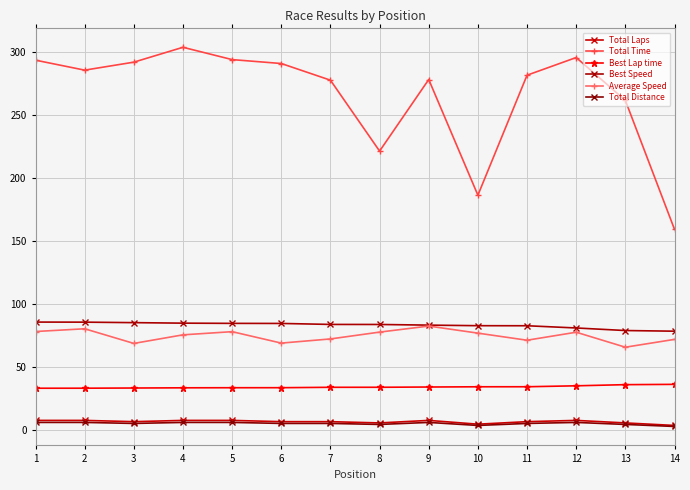

True or false: Total Time and Best Speed cross at least once.

False